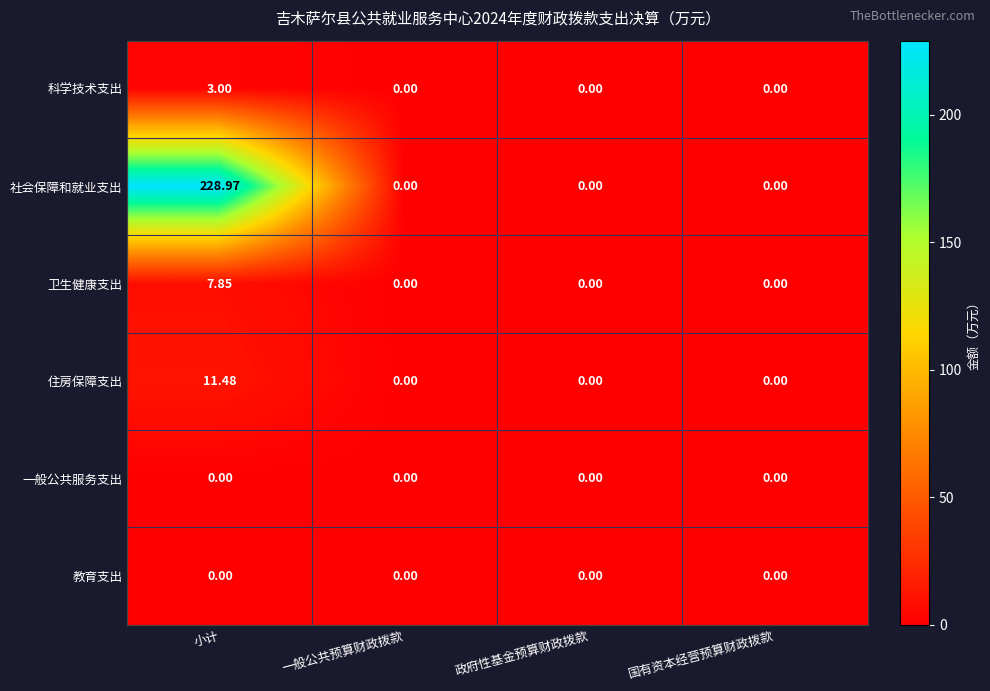

Which category has the highest value in the 住房保障支出 series?

小计